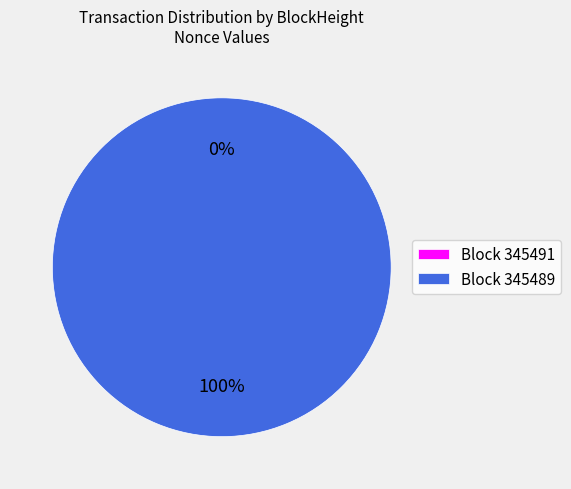

How many segments does this pie chart have?

2